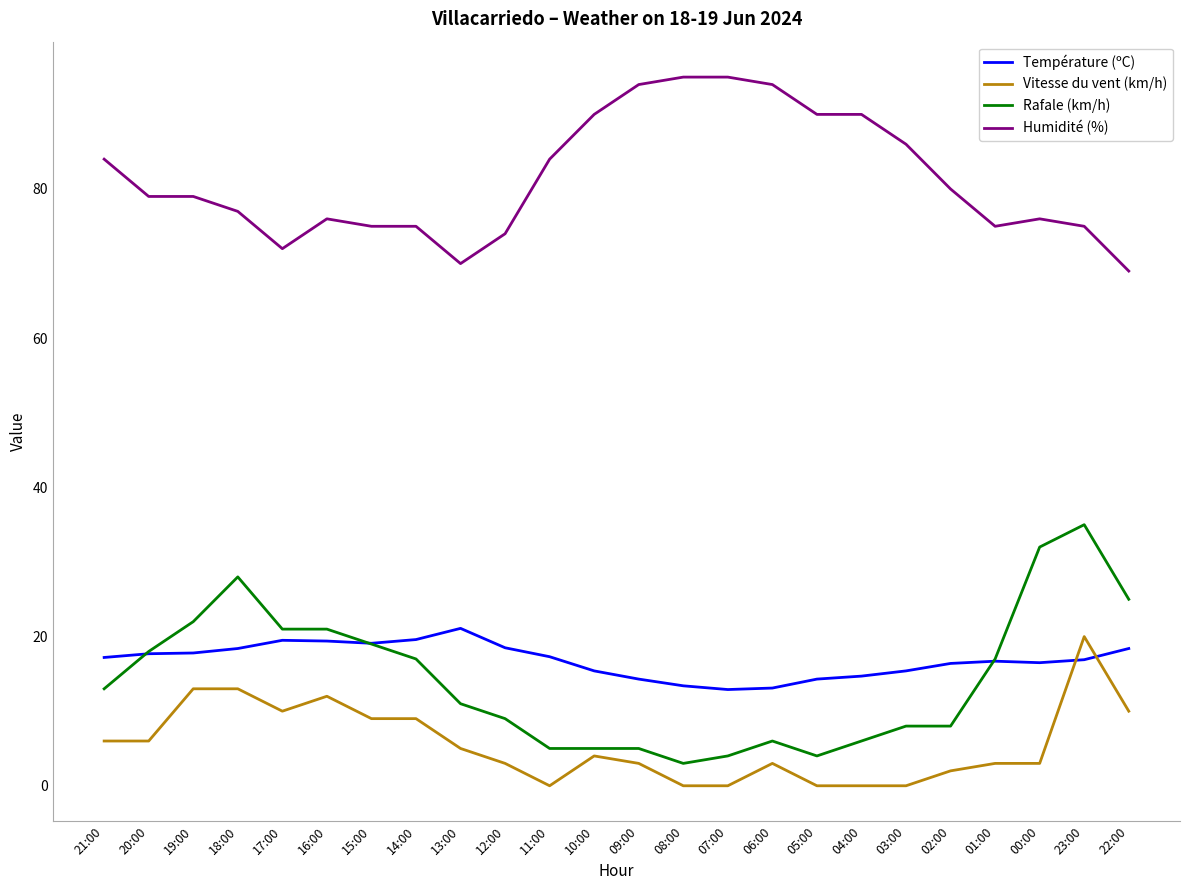

Does the chart have visible grid lines?

No